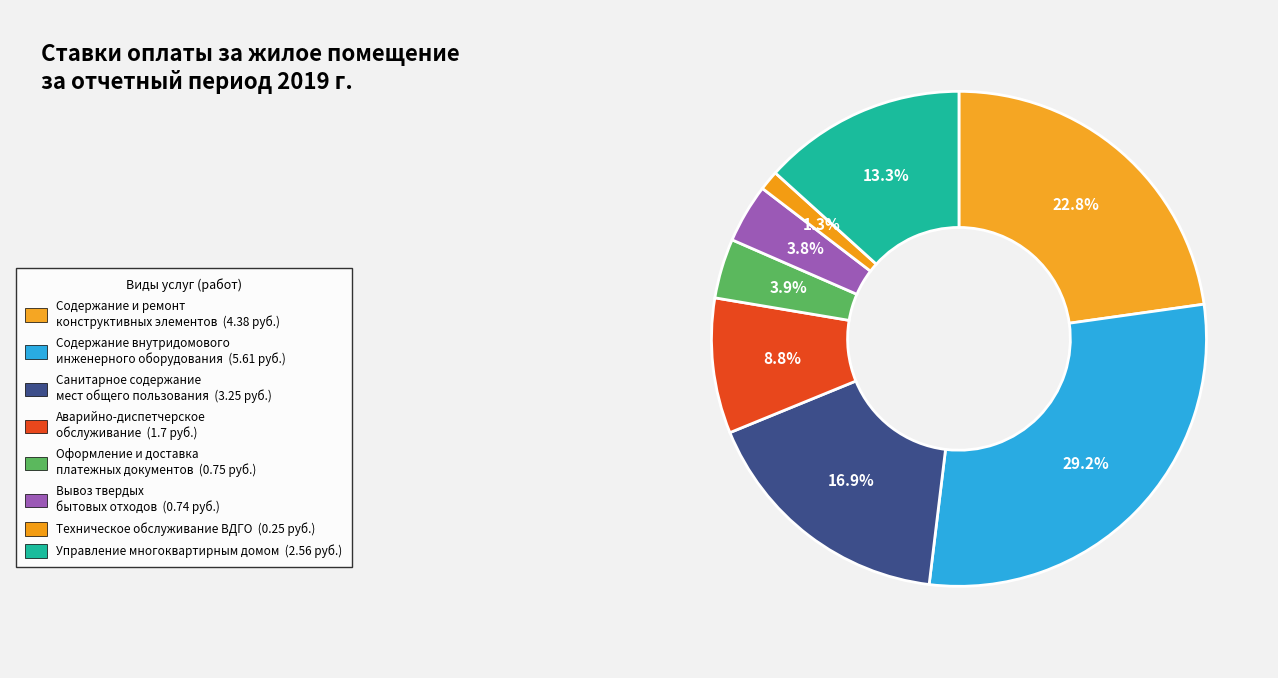

To the nearest percent, what is the difference between the largest and smallest slice percentages?

28%